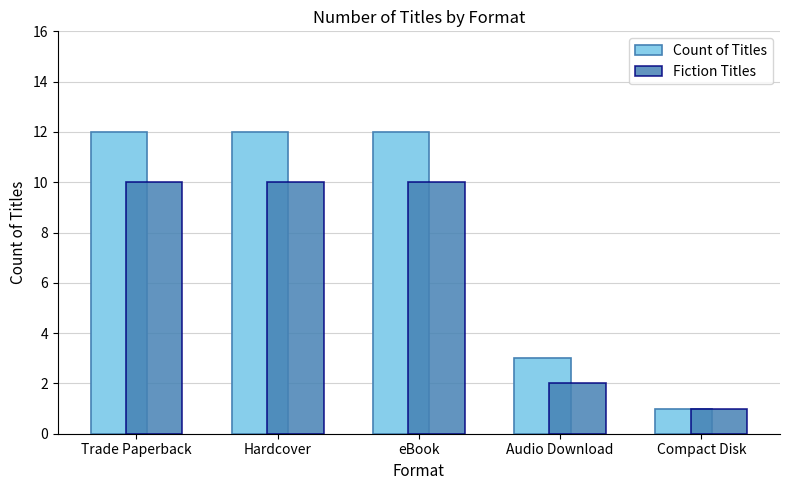

Count the Count of Titles values in the range 3 to 12.

4